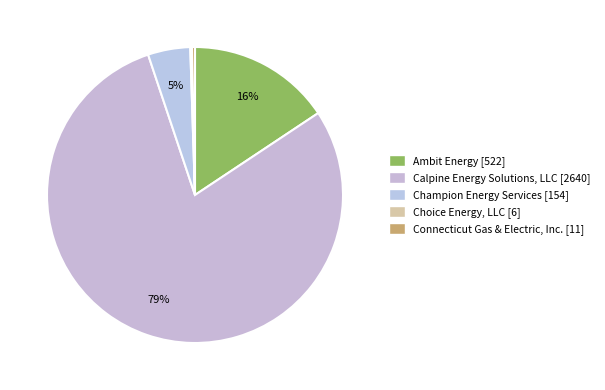

Which slice is the smallest?

Choice Energy, LLC